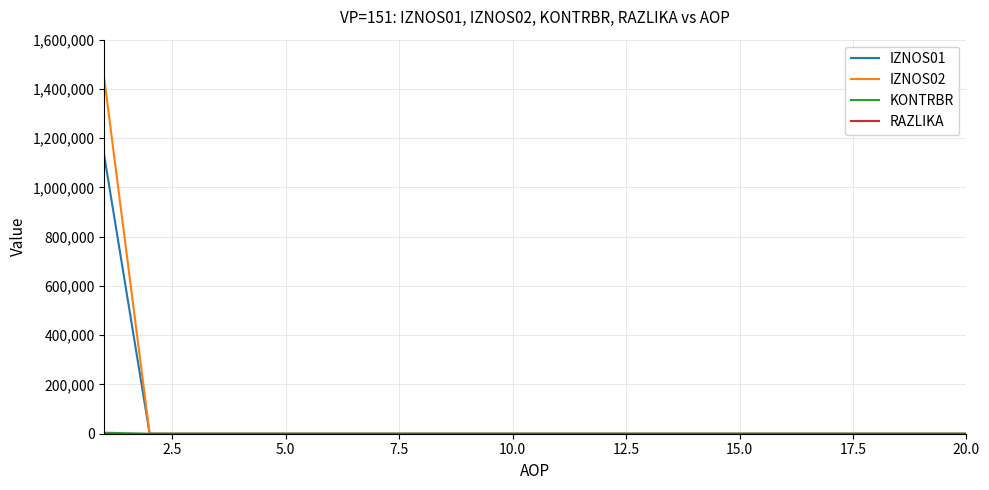

Does the chart display data point markers on the line(s)?

No